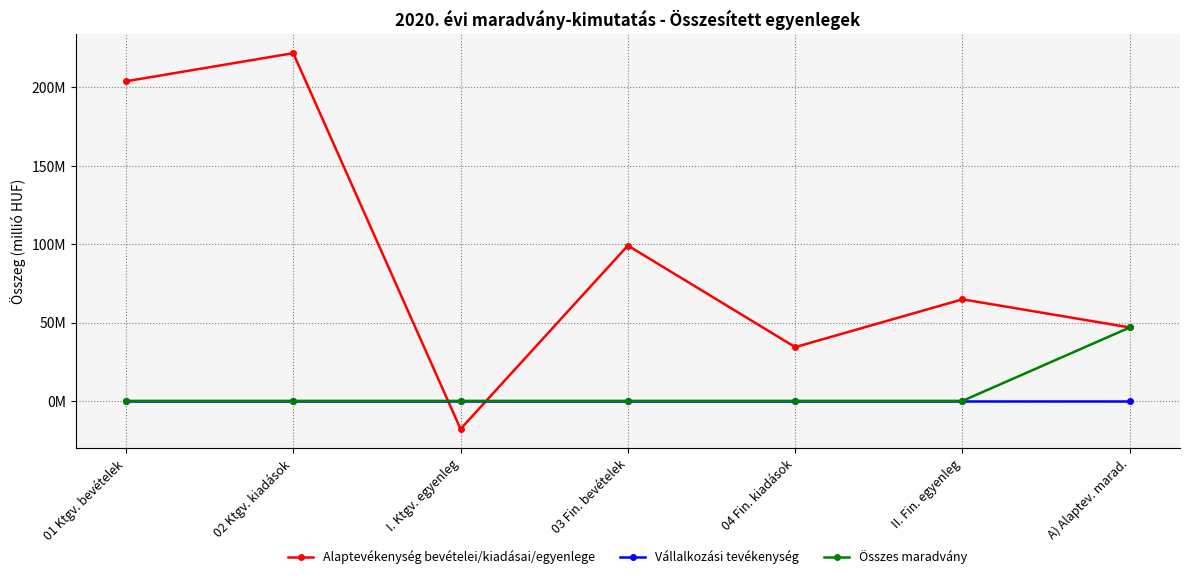

What are all the series names shown in the legend?

Alaptevékenység bevételei/kiadásai/egyenlege, Vállalkozási tevékenység, Összes maradvány